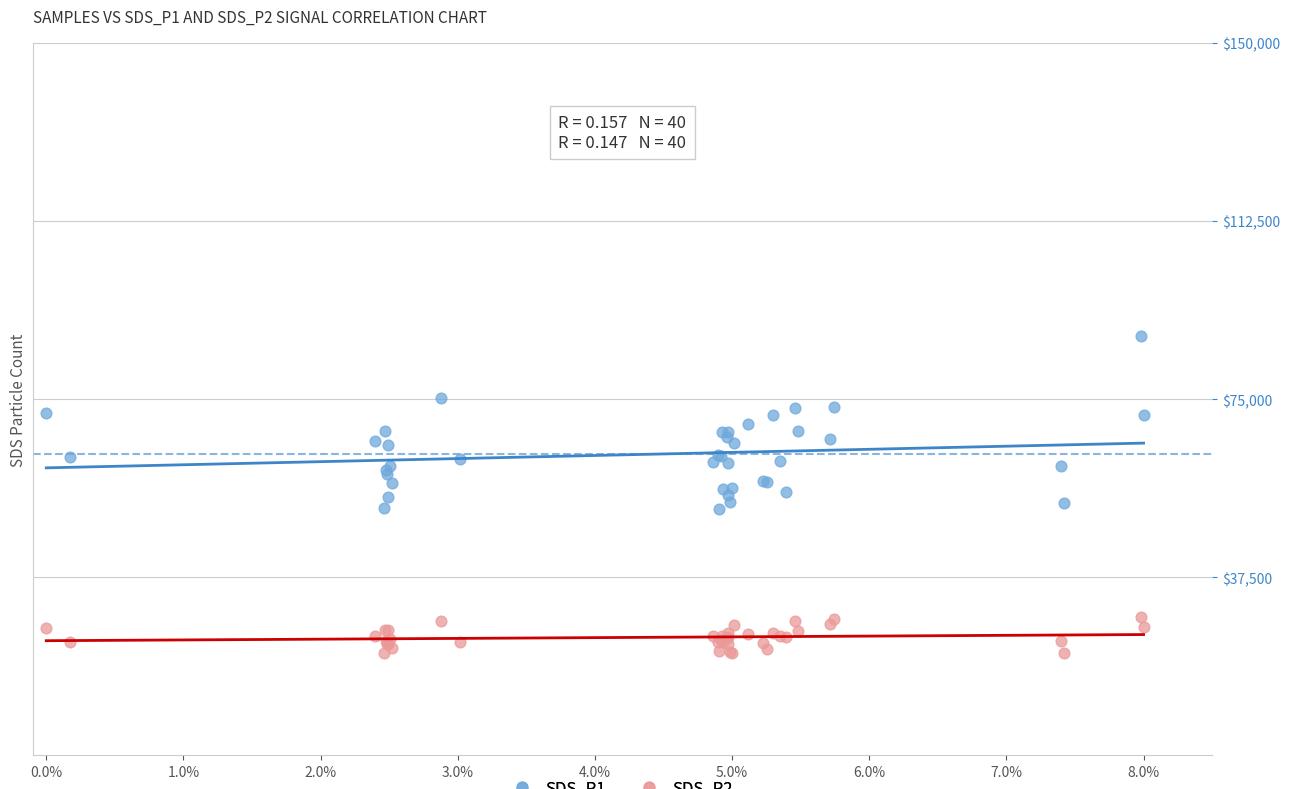

Which series contains the highest Y value?

SDS_P1